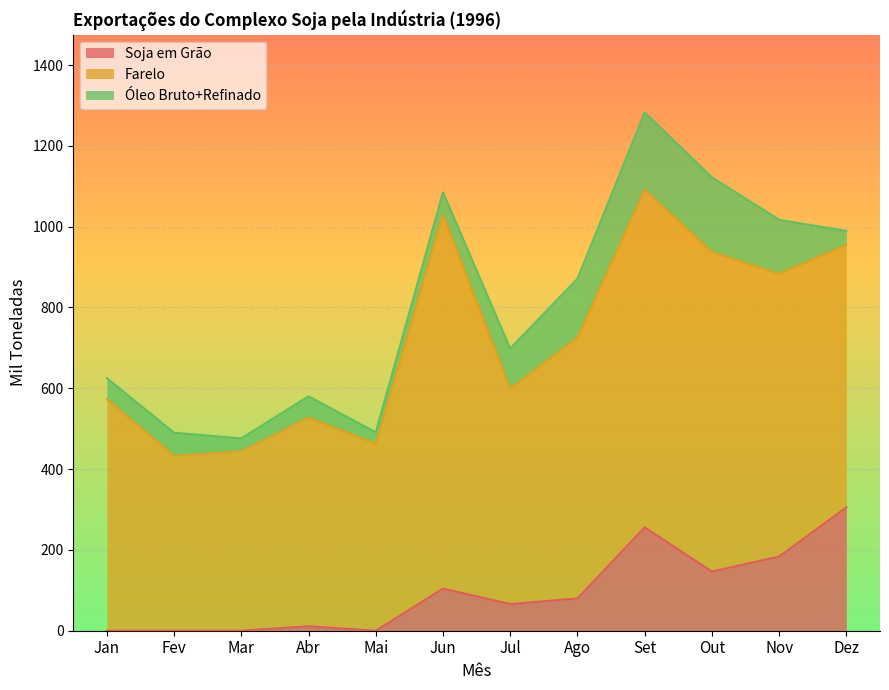

Reading left to right, extract all data points from this chart.

Soja em Grão: Jan=0.0	Fev=0.0	Mar=0.0	Abr=11.0	Mai=0.0	Jun=104.1	Jul=65.9	Ago=79.9	Set=255.7	Out=146.4	Nov=183.4	Dez=305.4
Farelo: Jan=573.0	Fev=433.0	Mar=444.0	Abr=516.6	Mai=463.0	Jun=925.0	Jul=533.2	Ago=645.8	Set=836.0	Out=791.0	Nov=699.8	Dez=649.0
Óleo Bruto+Refinado: Jan=52.0	Fev=57.0	Mar=32.0	Abr=52.6	Mai=28.0	Jun=56.0	Jul=99.3	Ago=145.6	Set=191.0	Out=184.7	Nov=133.8	Dez=35.0